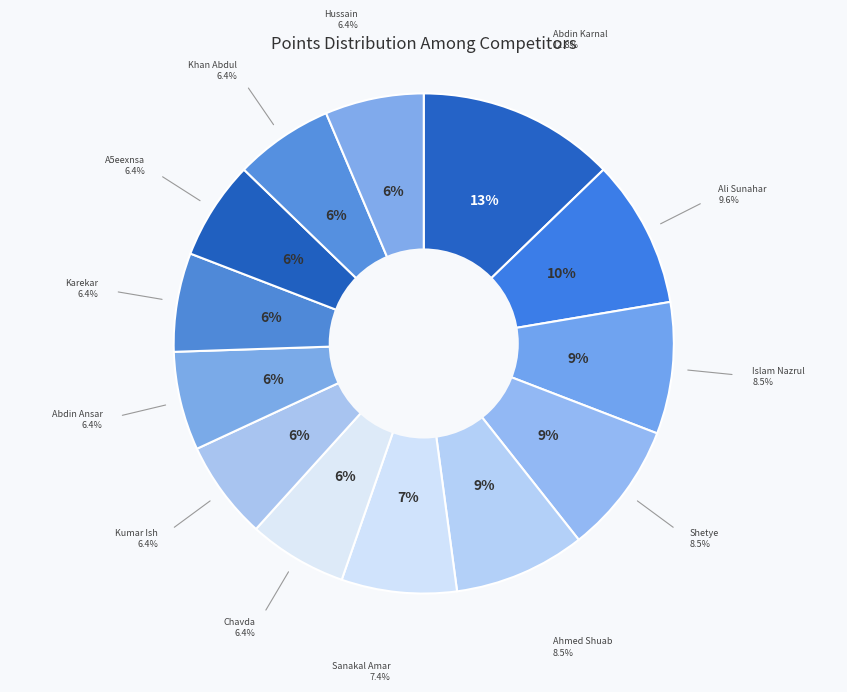

Is it true that Sanakal Amar is 7% of the pie?

True